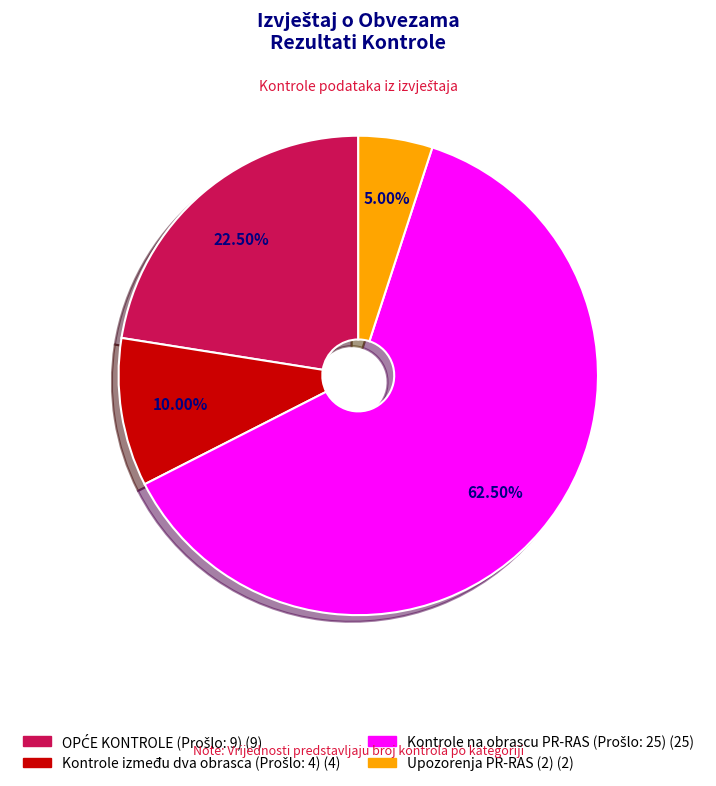

Is there any slice that represents more than half of the pie?

Yes